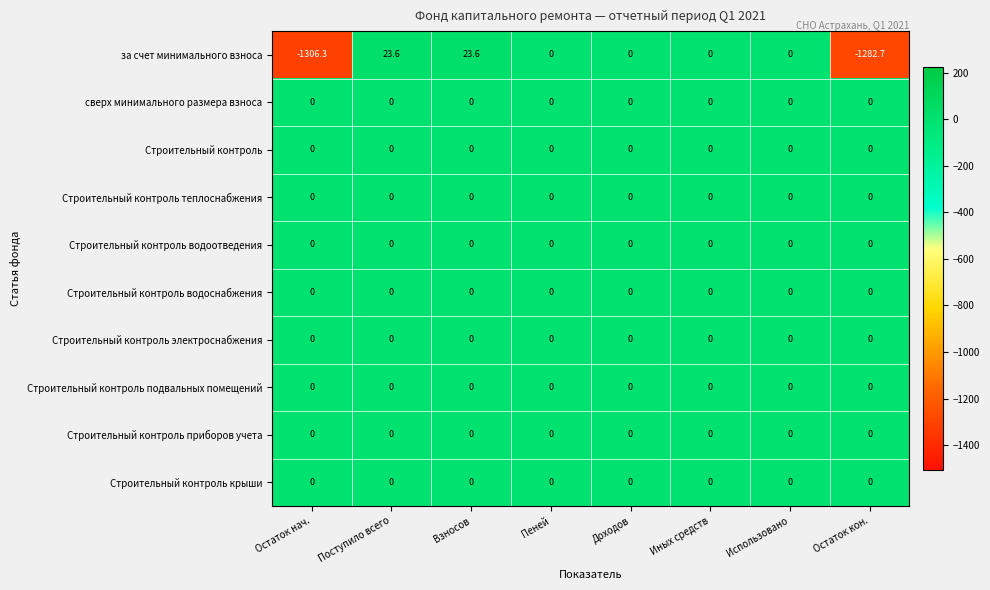

What is the maximum value shown in the chart?

23.6